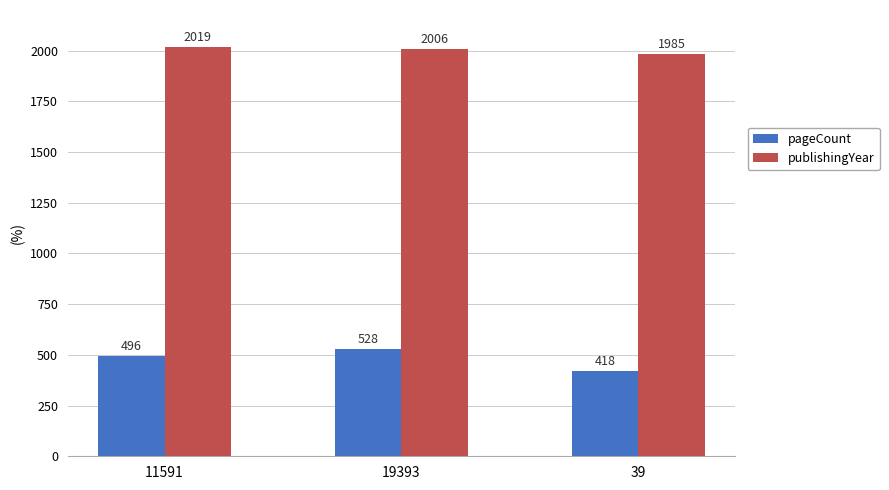

Read the pageCount value at 11591.

496